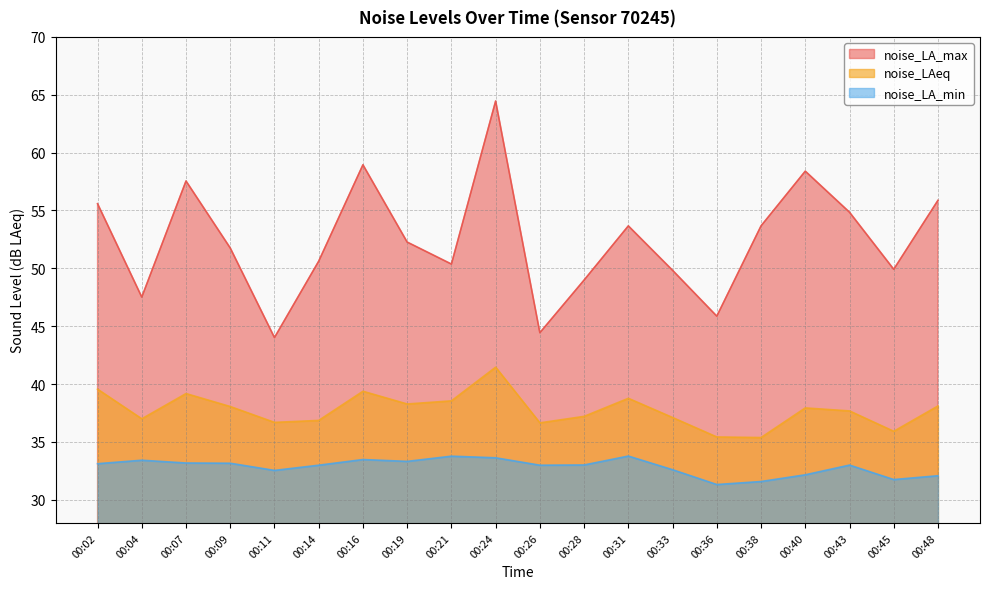

At which category does noise_LAeq reach its first local valley?

00:04